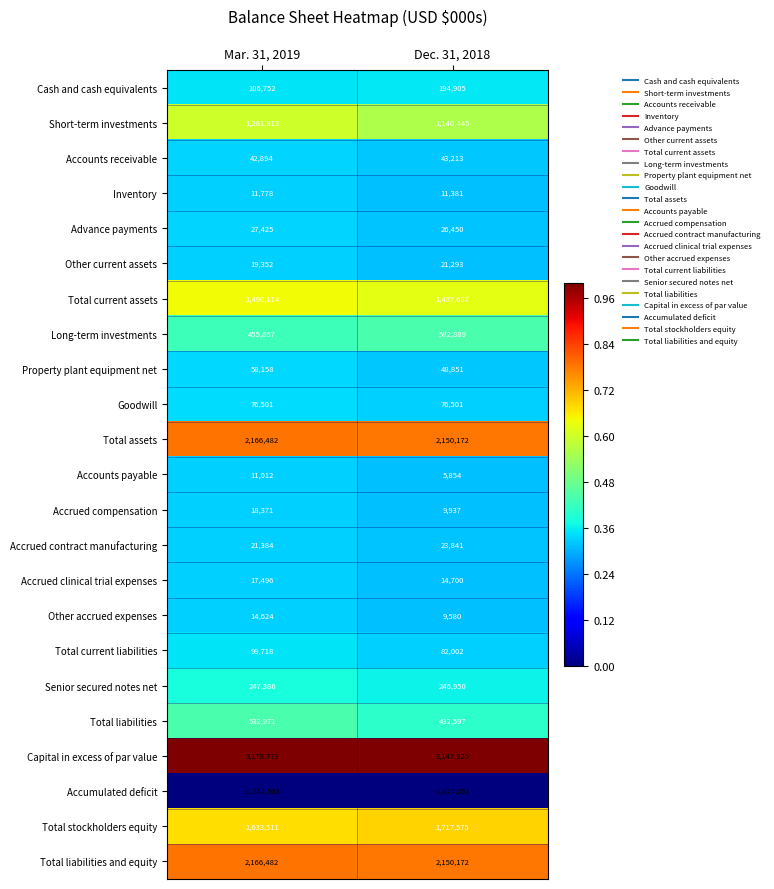

At which category is the sum across all series the highest?

Dec. 31, 2018